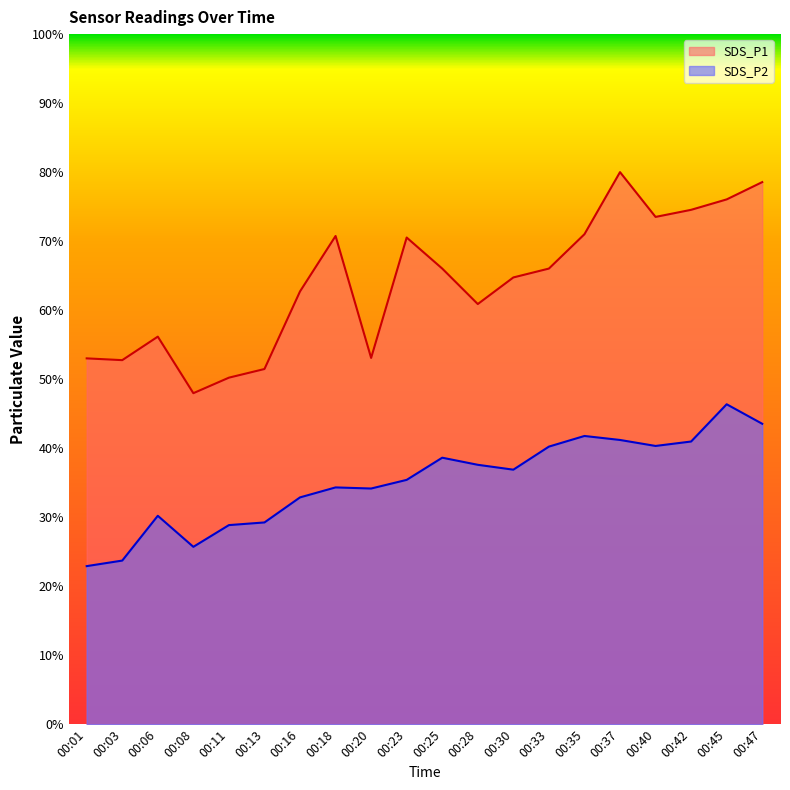

Where is SDS_P2 nearest to the value 10?

00:16